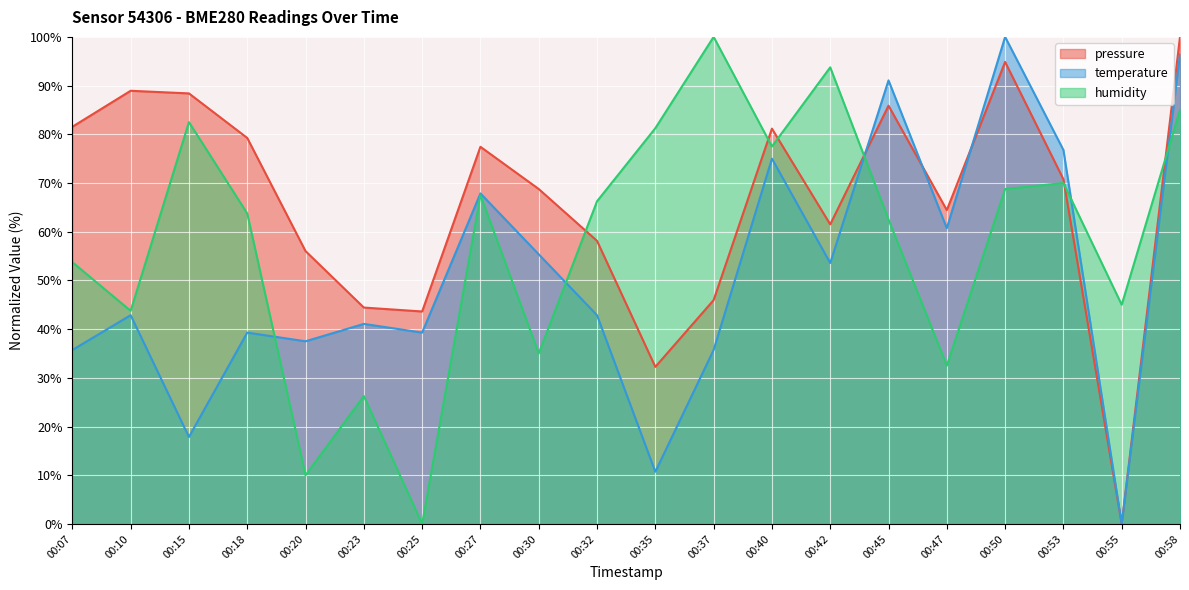

What is the difference between the highest and lowest values at 00:58?

15.0